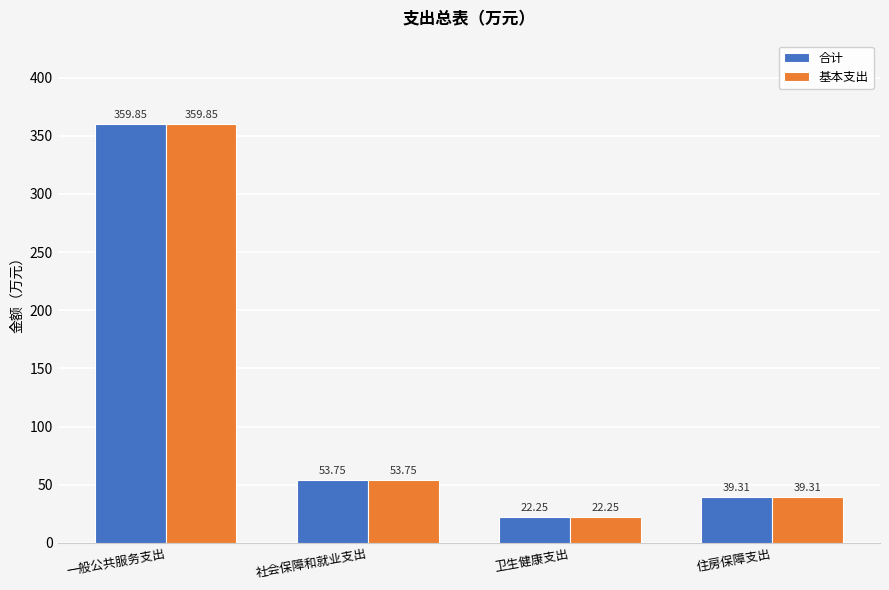

What position from the right is 卫生健康支出?

2